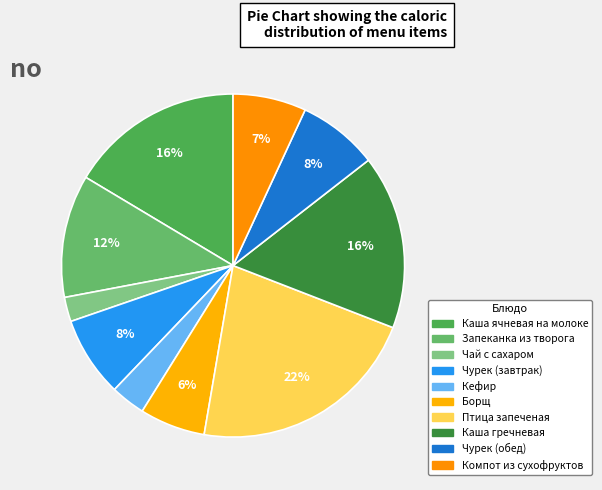

How much of the chart is everything except Чурек (обед)?

92.4%